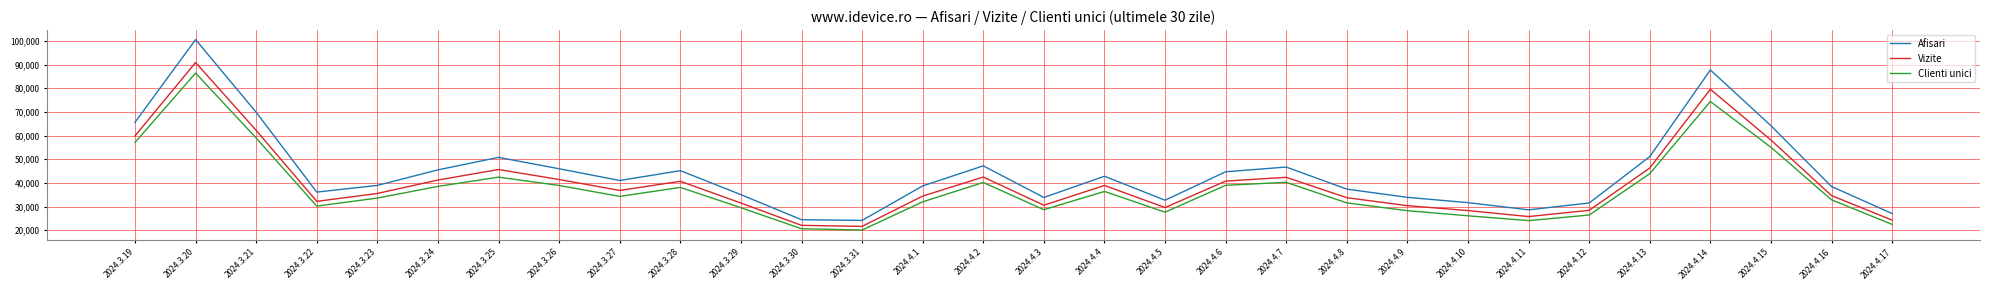

The value of Afisari at 2024.4.10 is 55297. True or false?

False